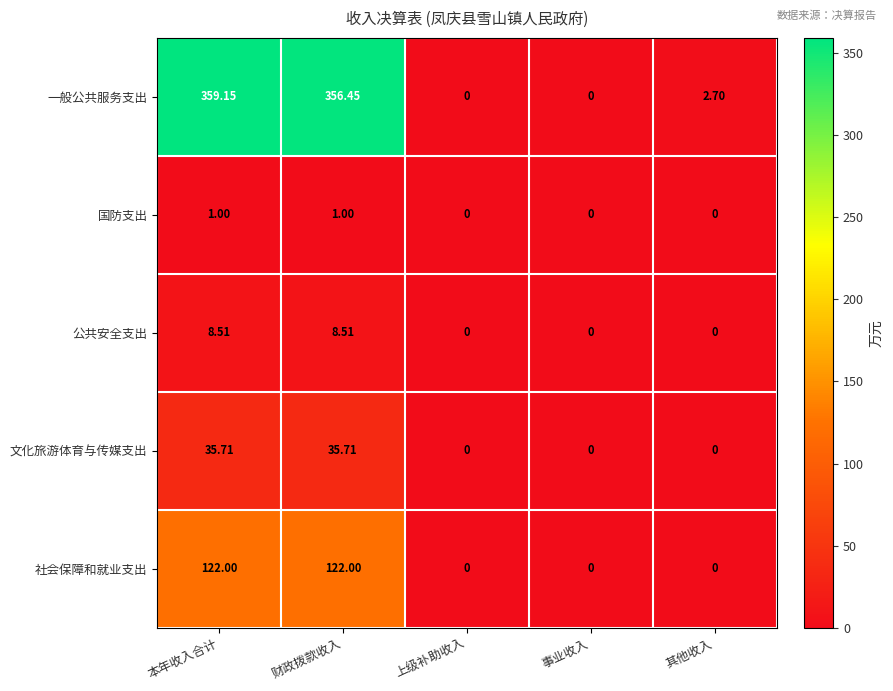

Which series changed the most between 事业收入 and 其他收入?

一般公共服务支出